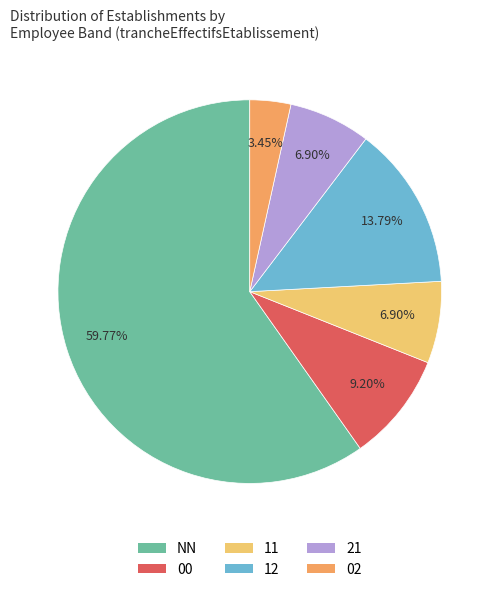

To the nearest percent, what is the difference between the 21 and 02 slice percentages?

3%